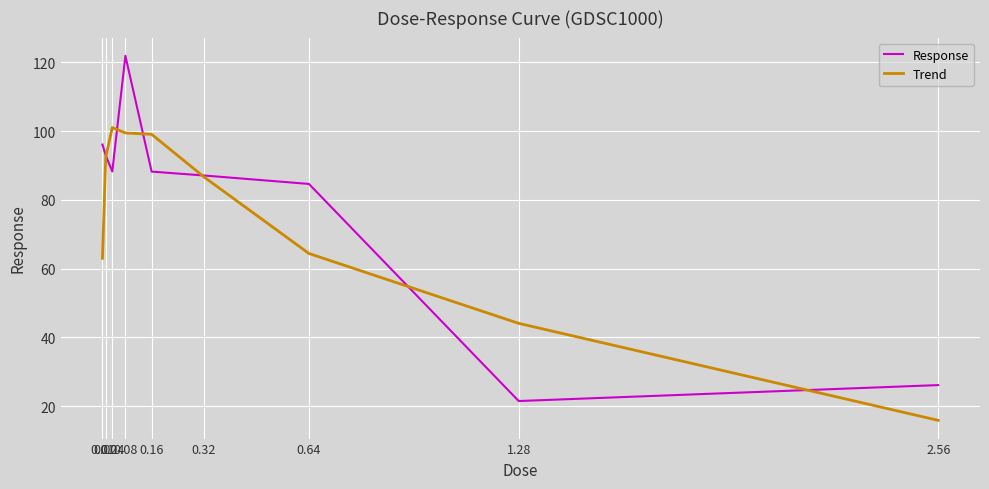

What is the greatest value displayed?

121.9